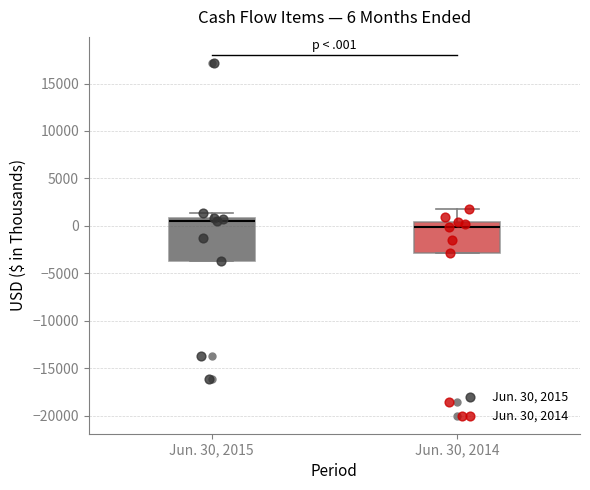

Which box is the tallest, from its lower edge to its upper edge?

Jun. 30, 2015